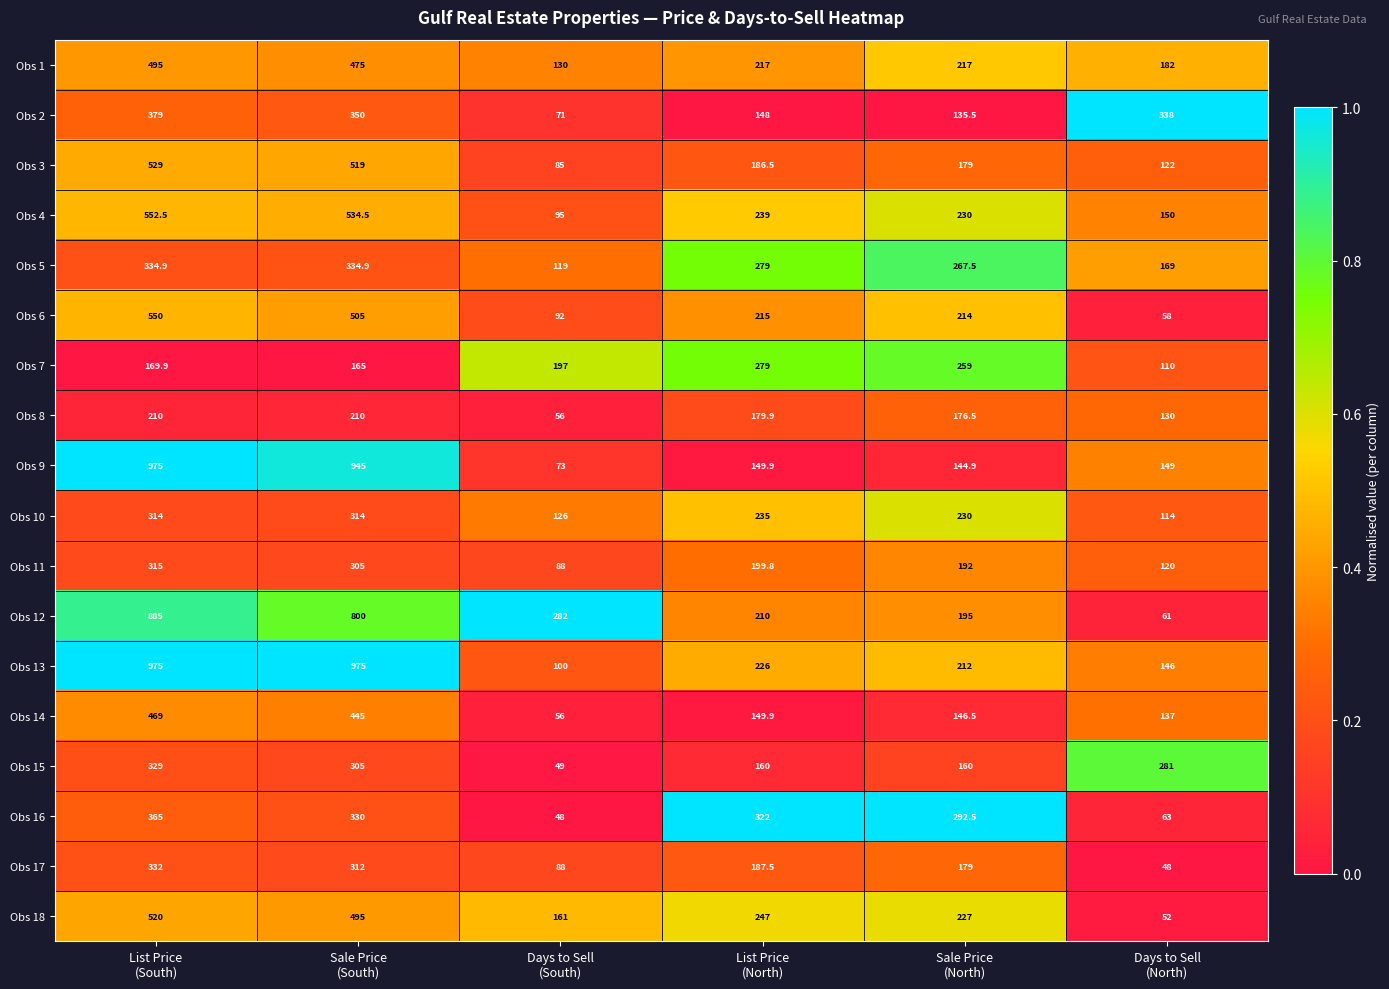

At which category is the sum across all series the highest?

List Price
(South)